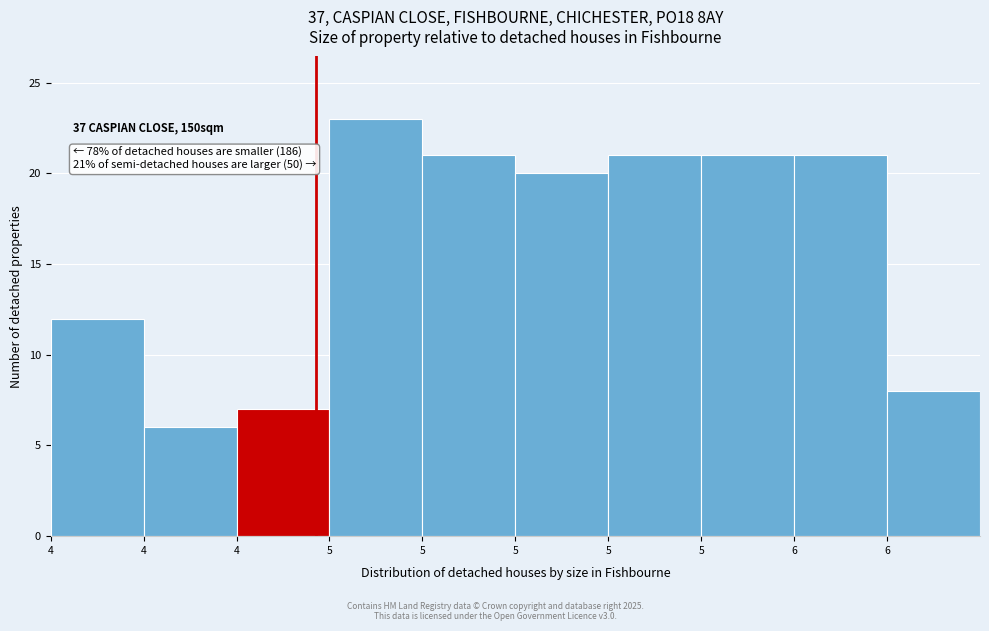

Are the bars horizontal?

No